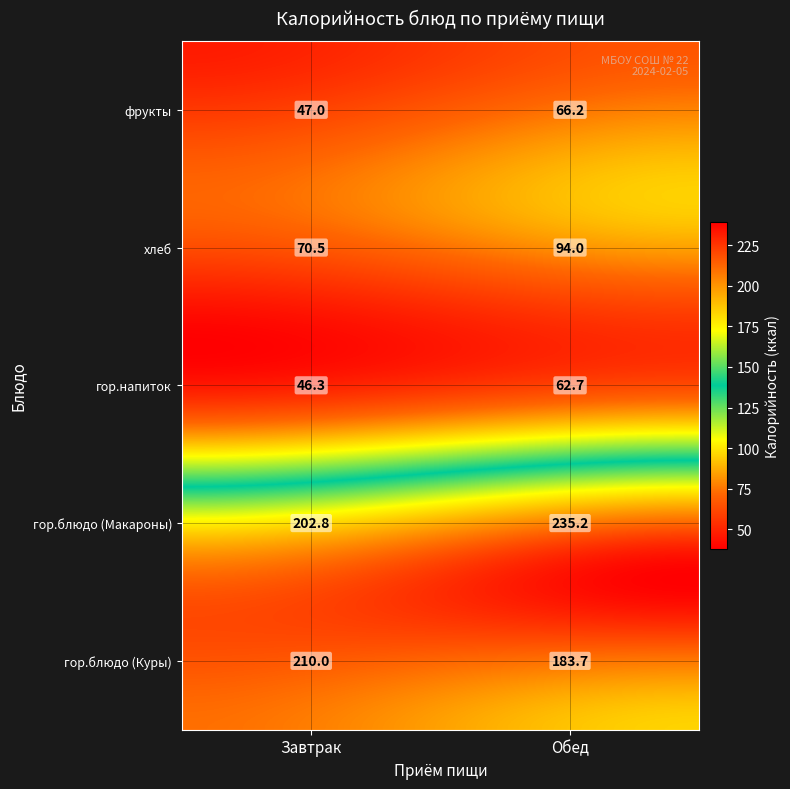

Between гор.блюдо (Куры) and фрукты, which is larger?

гор.блюдо (Куры)